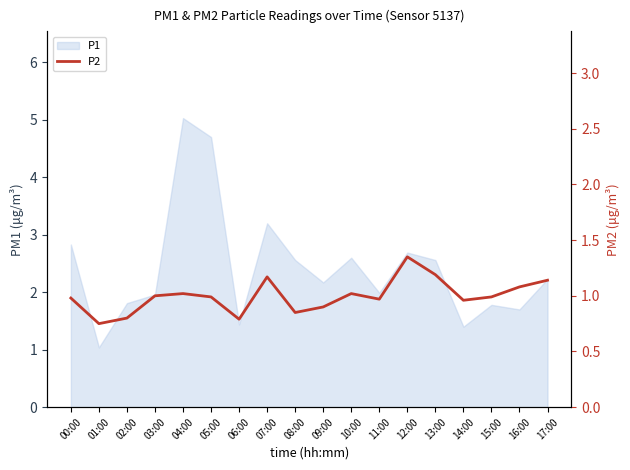

Where is the data nearest to the value 1?

03:00